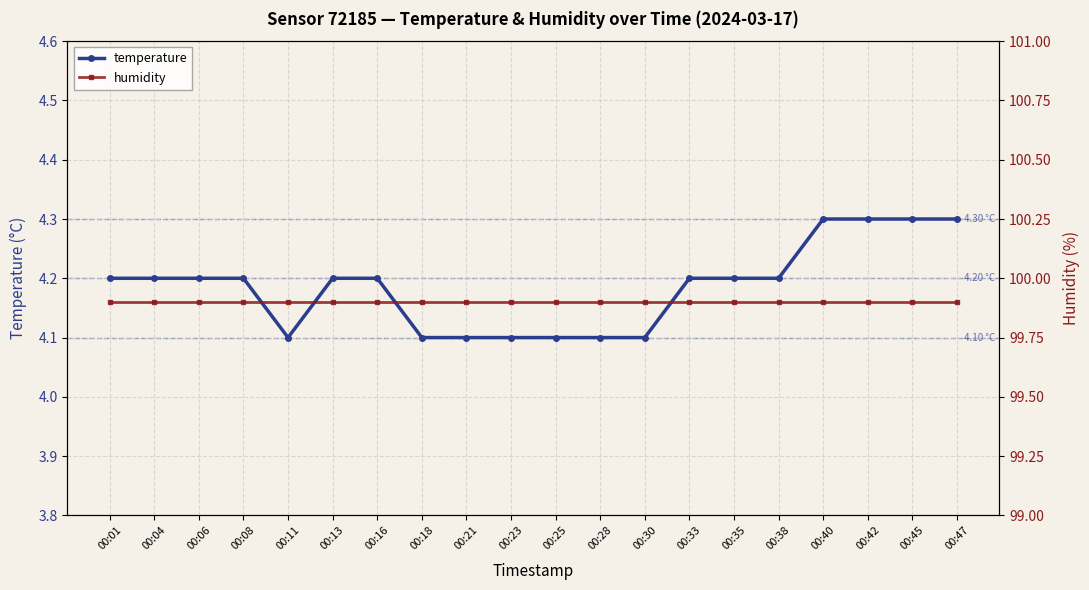

What is the average value of the temperature series?

4.2